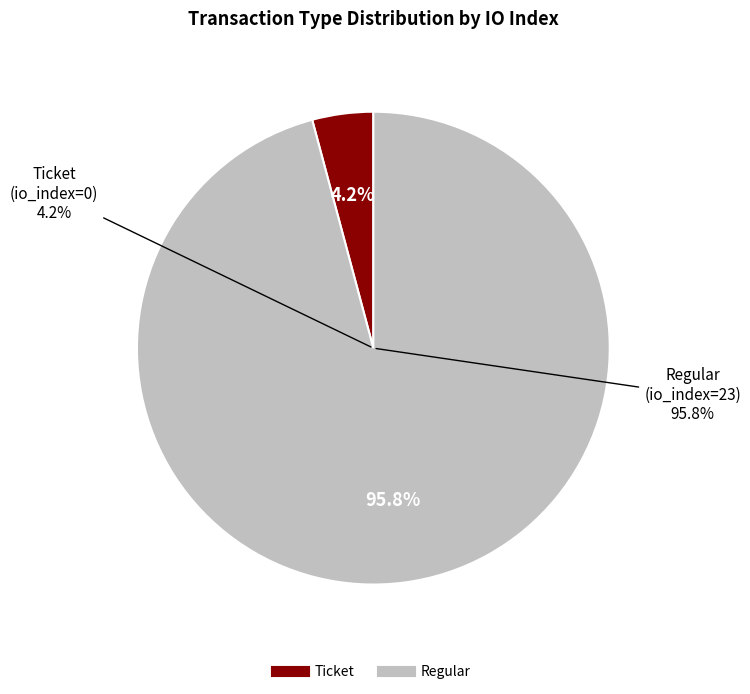

Rank the categories by value from highest to lowest.

Regular (io_index=23), Ticket (io_index=0)